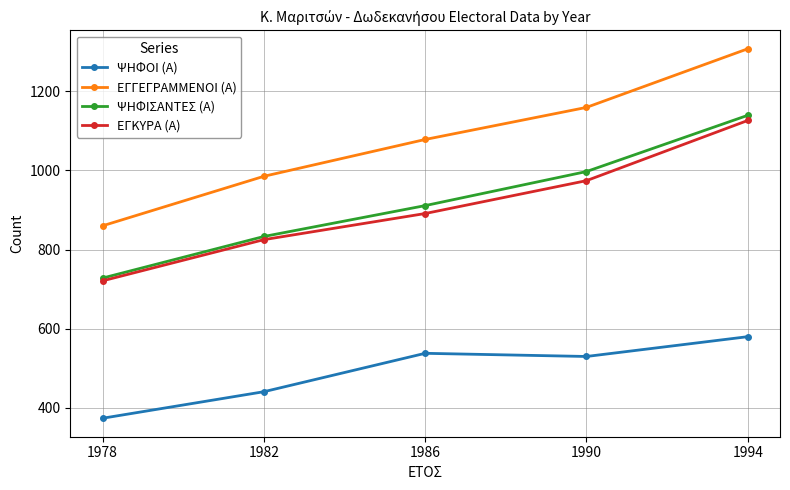

At which category is the sum across all series the highest?

1994